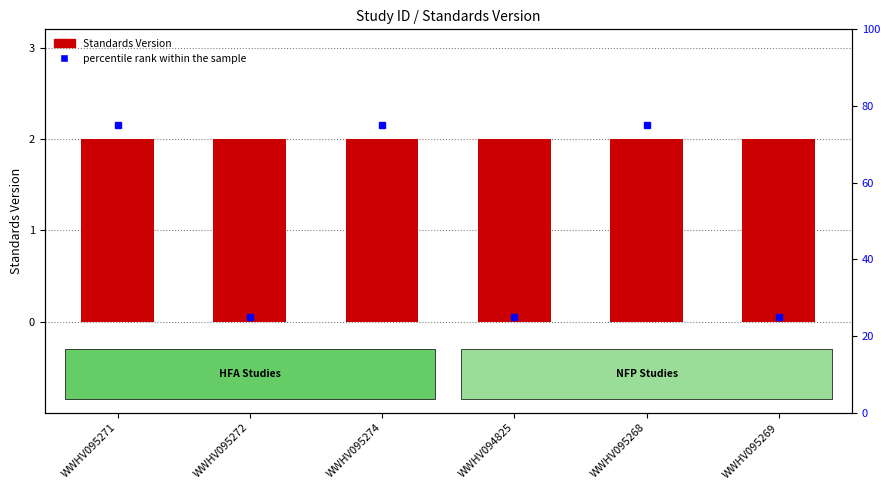

List the series in order of their peak value, highest first.

percentile rank within the sample, Standards Version